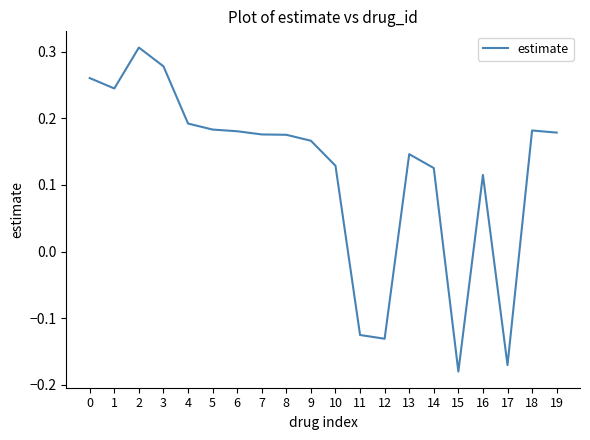

Between 15 and 13, which is larger?

13